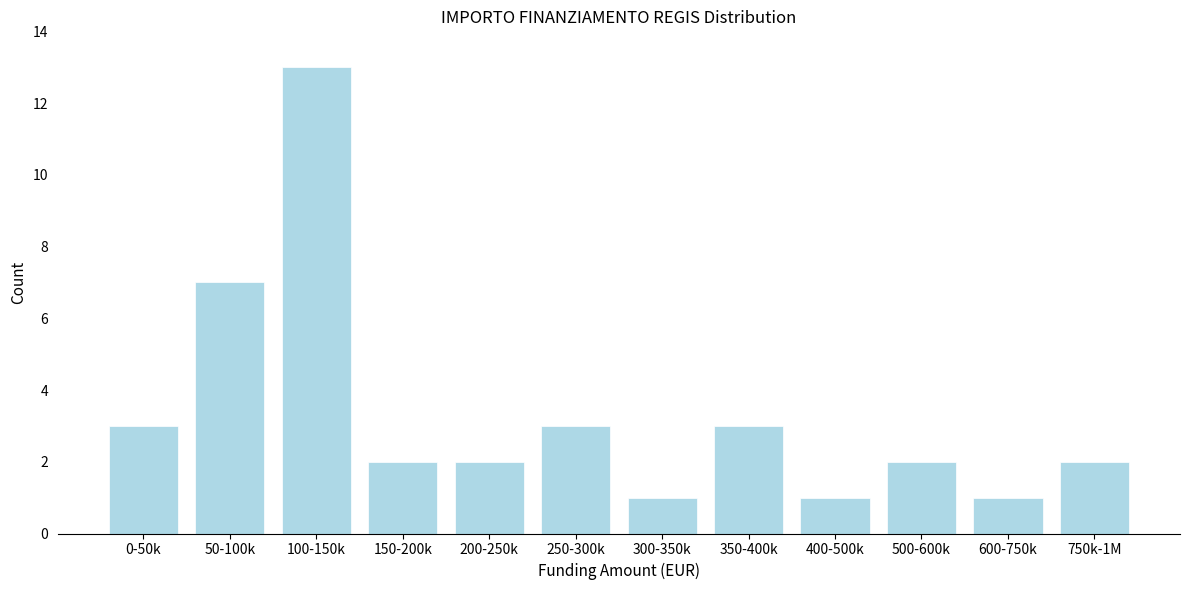

Reading left to right, transcribe all the data shown in this chart.

3	7	13	2	2	3	1	3	1	2	1	2